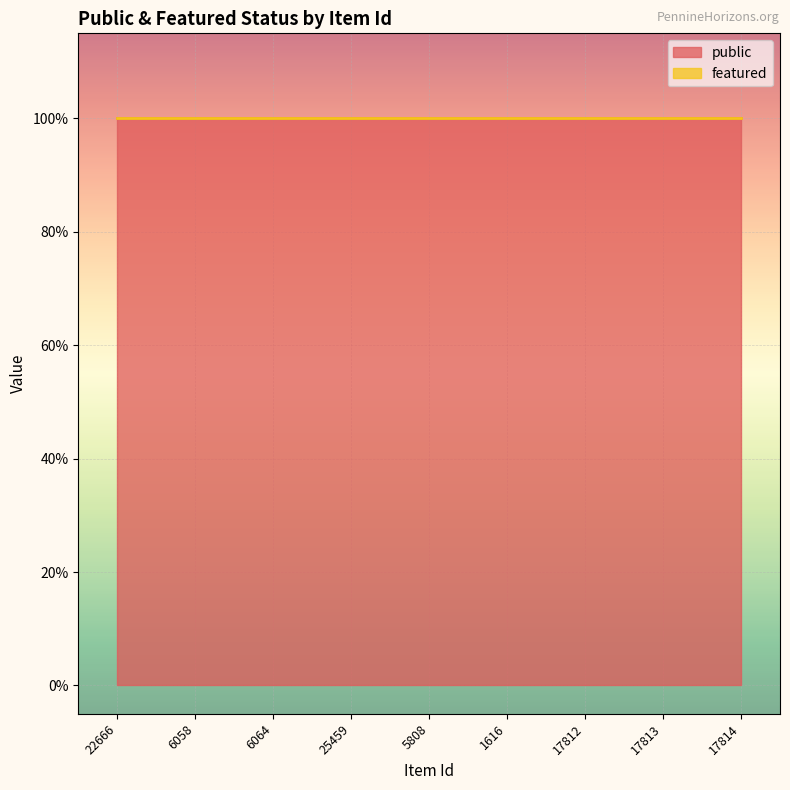

Which series has the widest spread of values?

public